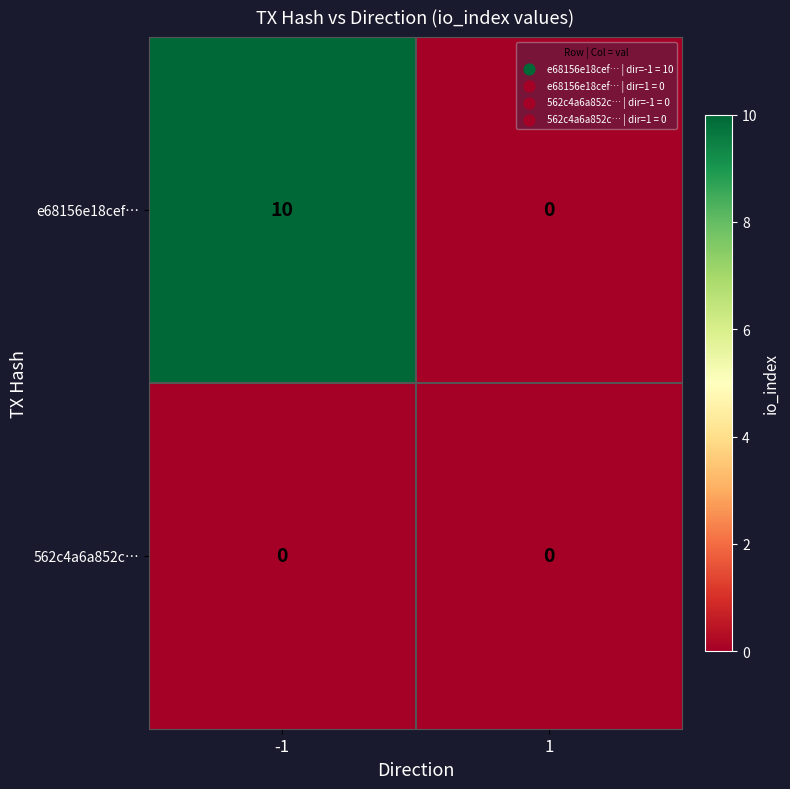

What is the average value of the e68156e18cef… series?

5